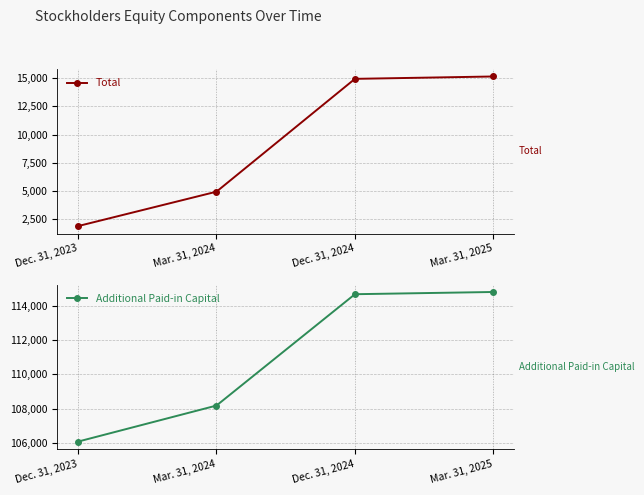

Is the value of Total at Dec. 31, 2024 greater than the value of Additional Paid-in Capital at Dec. 31, 2023?

No